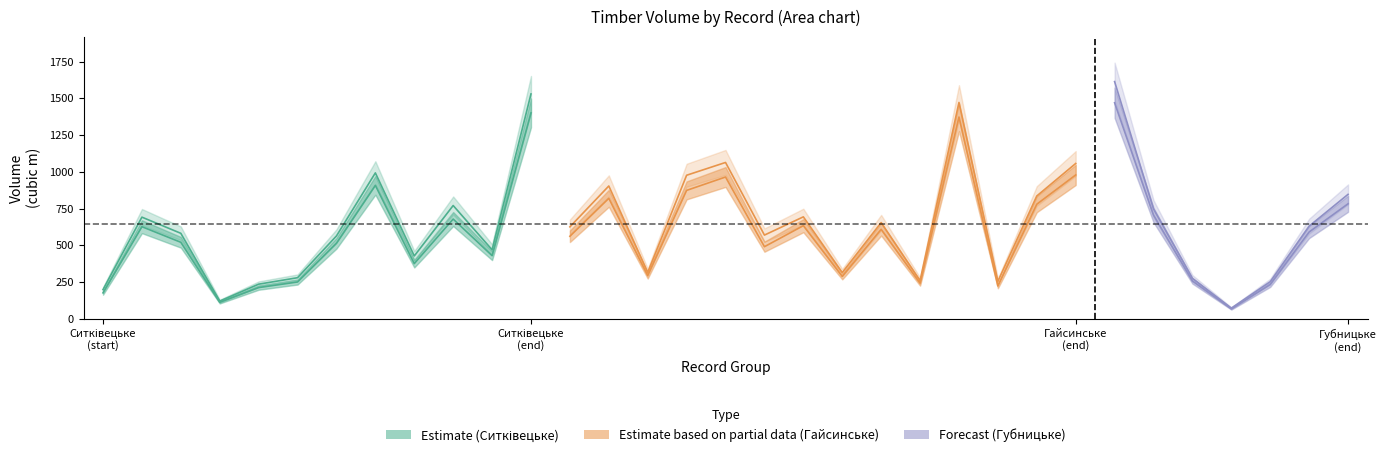

Which has a higher value, 26 or 13?

26